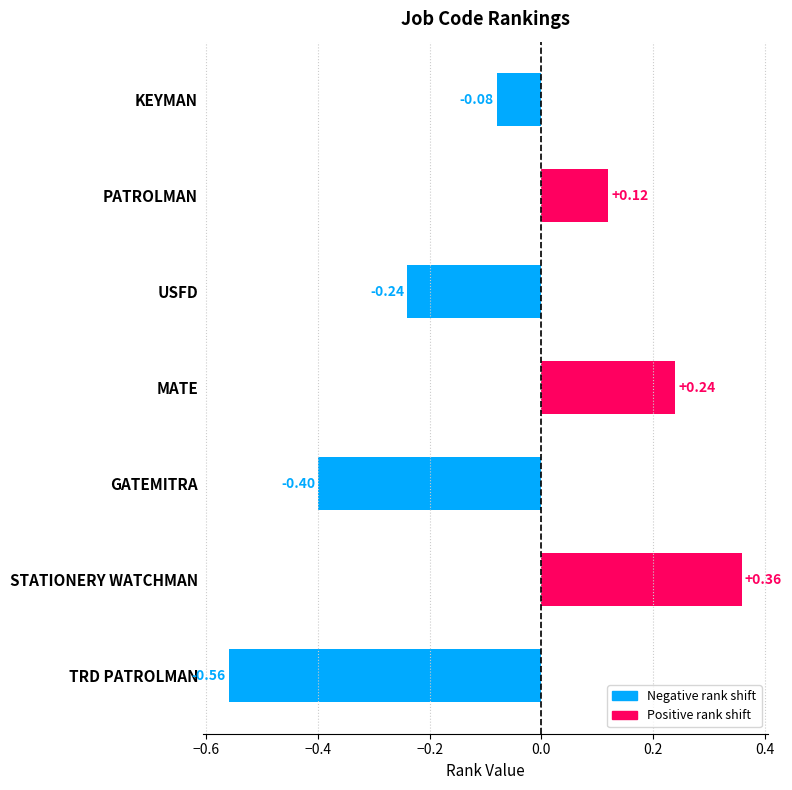

List the labels in order of value, largest first.

STATIONERY WATCHMAN, MATE, PATROLMAN, KEYMAN, USFD, GATEMITRA, TRD PATROLMAN